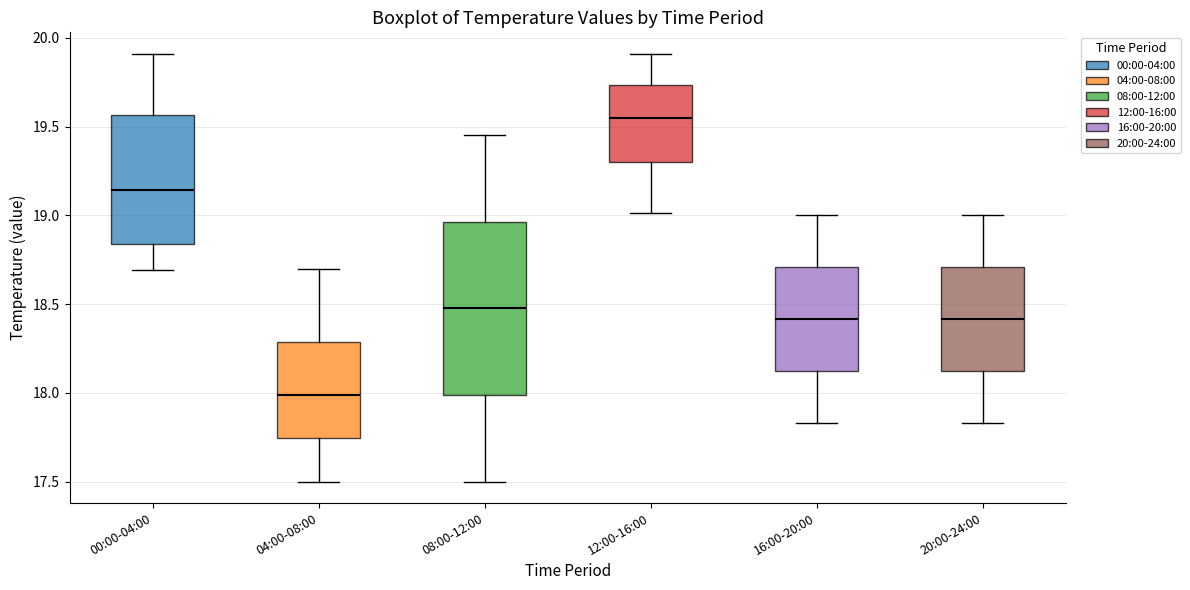

Where does the lower whisker of the box for 20:00-24:00 end on the y-axis? The values are not printed on the chart, so give them approximately, as read against the axis.

17.85